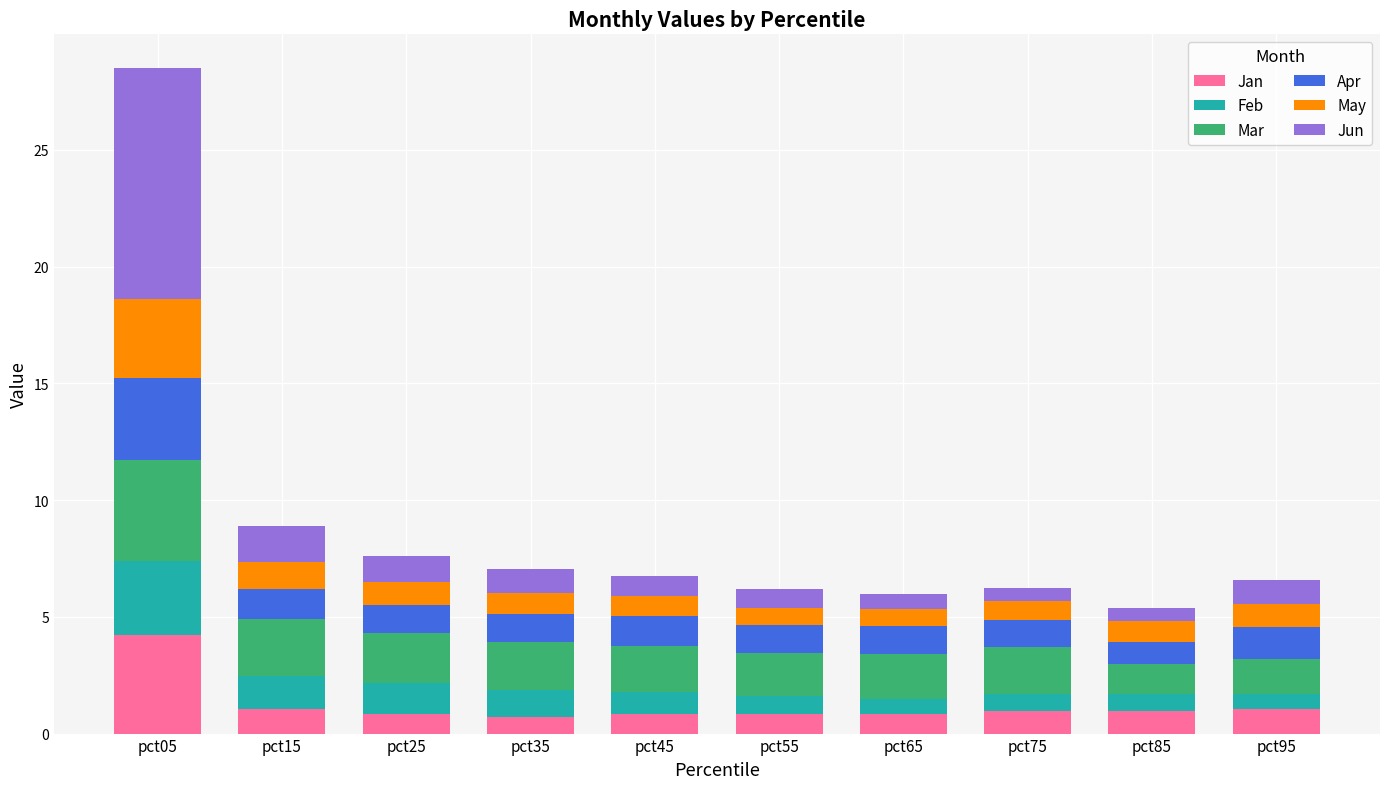

What is the maximum value for Jan?

4.2